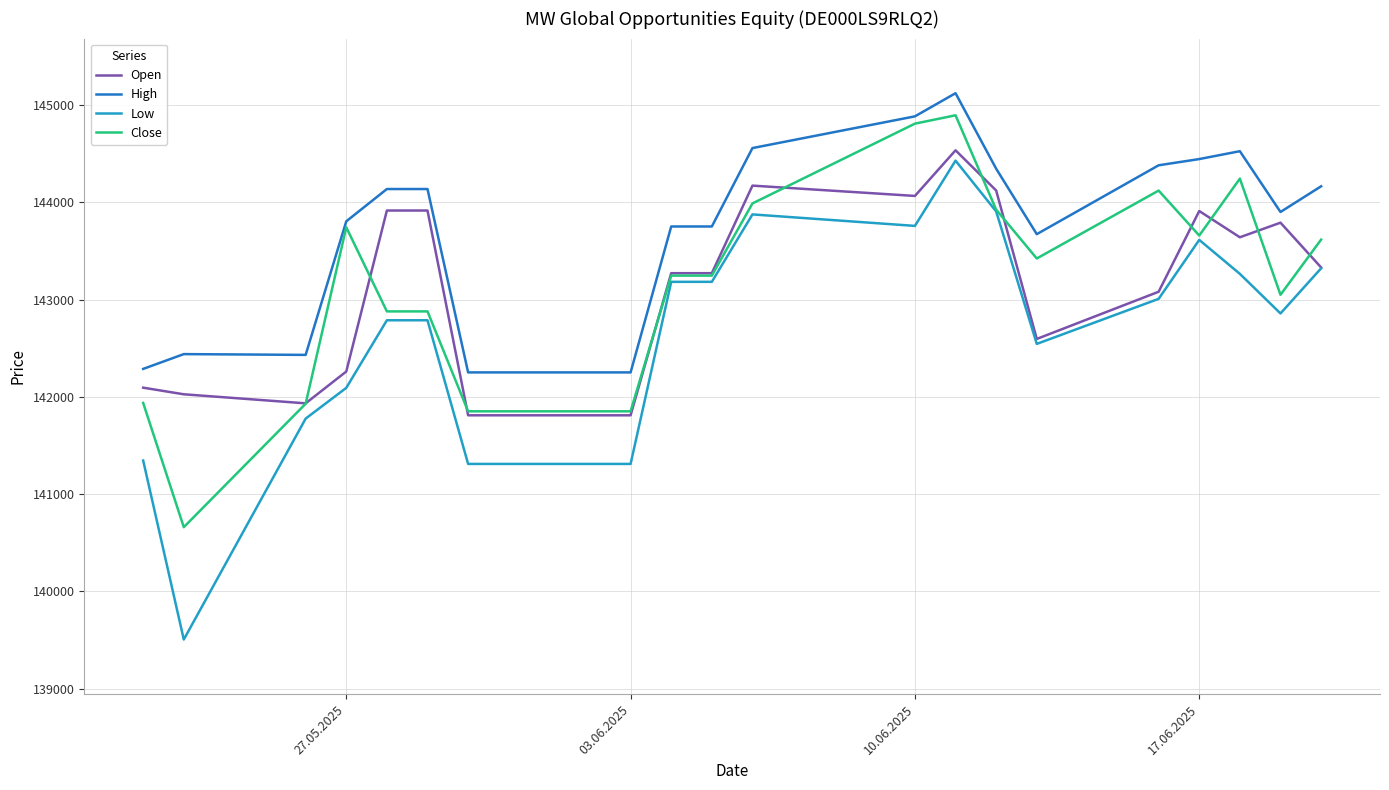

Which series has the widest spread of values?

Low